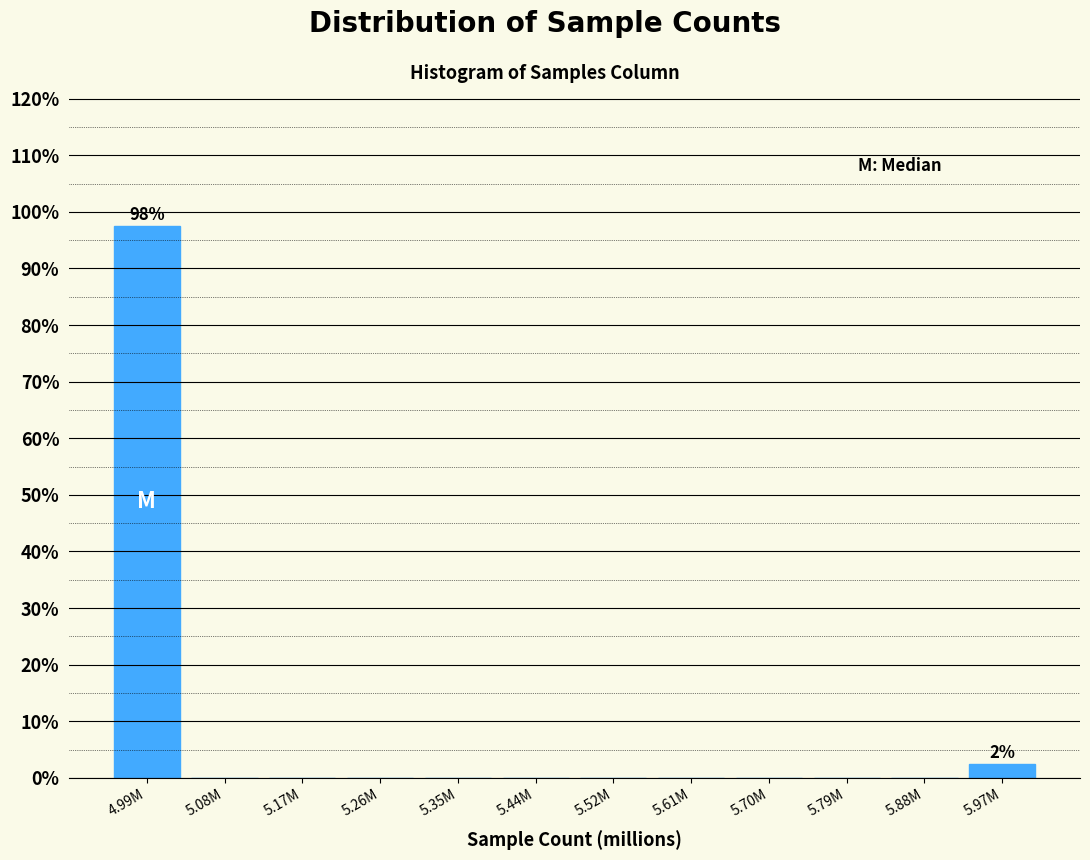

Reading right to left, transcribe all the data shown in this chart.

5.97M=2.5	5.88M=0.0	5.79M=0.0	5.70M=0.0	5.61M=0.0	5.52M=0.0	5.44M=0.0	5.35M=0.0	5.26M=0.0	5.17M=0.0	5.08M=0.0	4.99M=97.5